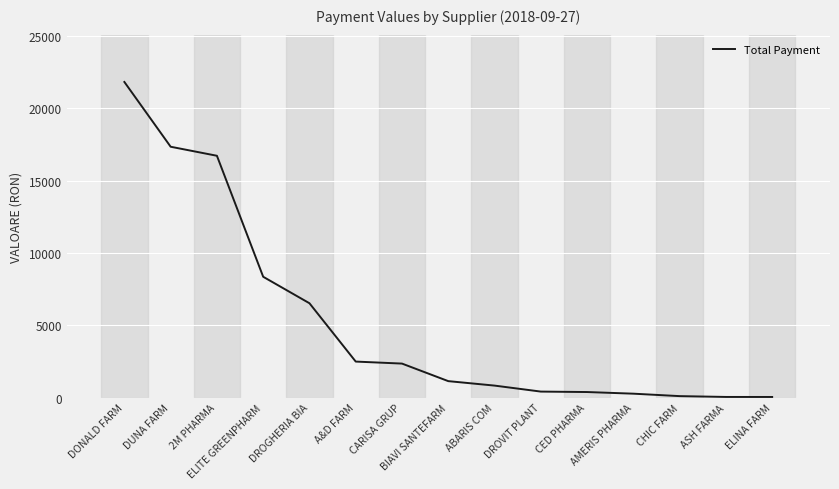

How many lines are shown in the chart?

1